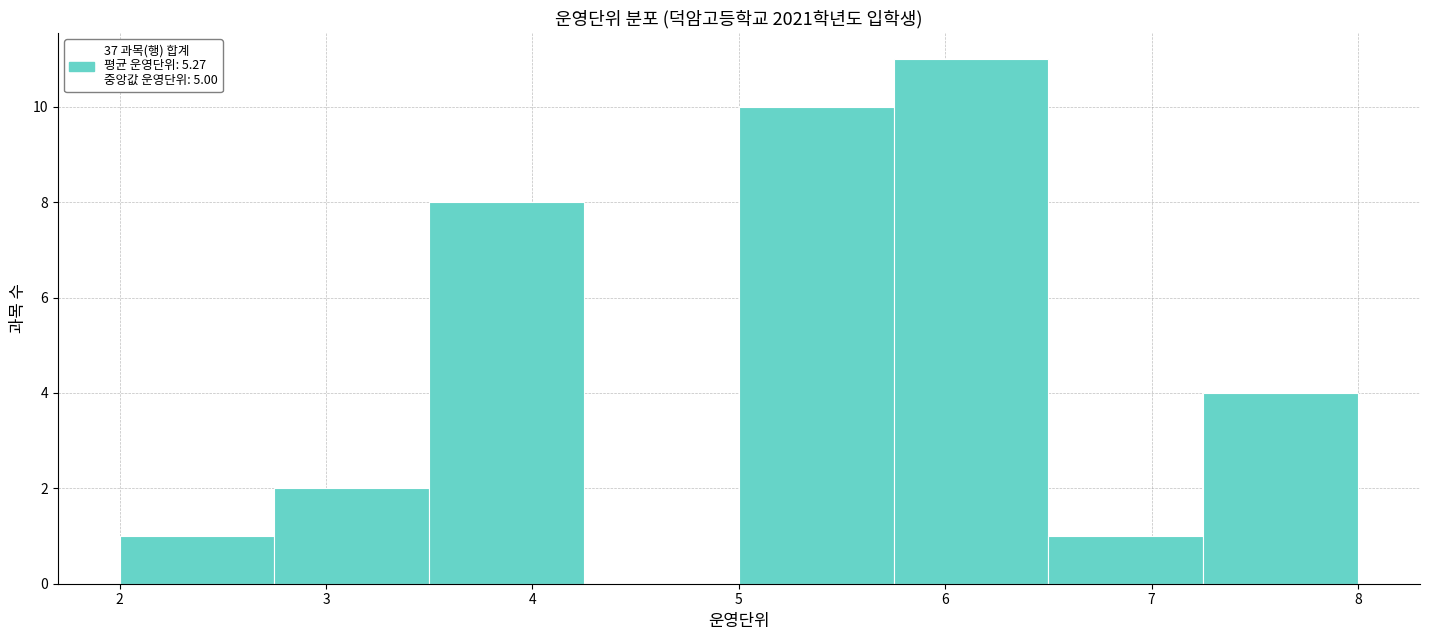

Reading left to right, transcribe this chart: for each bar, give the range it covers on the x-axis and its height. Neither the bar edges nor the heights are printed on the chart, so give them approximately, as read against the axes.

2.00 to 2.75: 1
2.75 to 3.50: 2
3.50 to 4.25: 8
4.25 to 5.00: 0
5.00 to 5.75: 10
5.75 to 6.50: 11
6.50 to 7.25: 1
7.25 to 8.00: 4